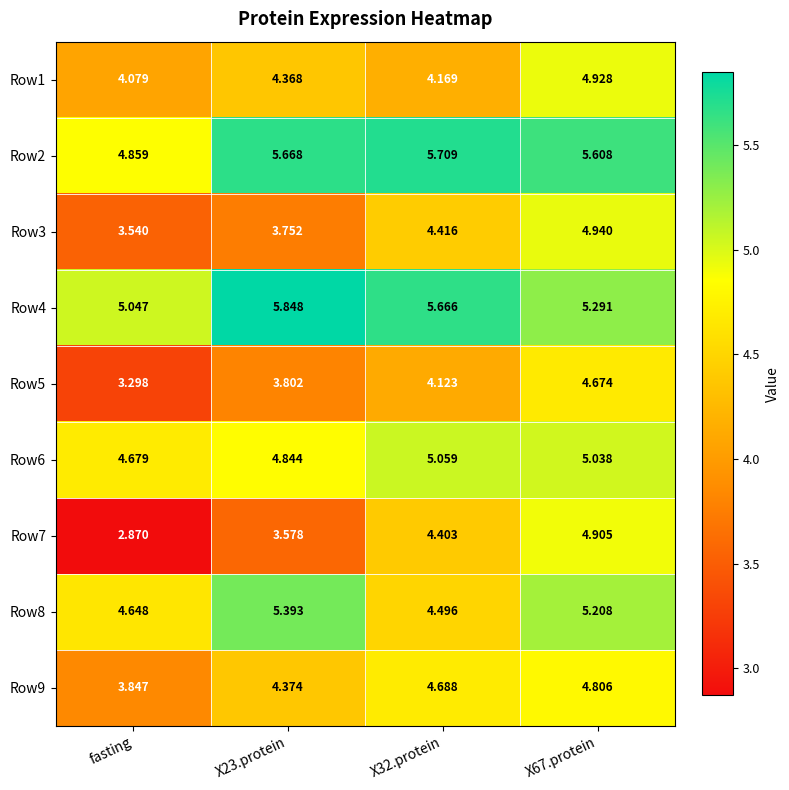

Is the value of Row9 at X32.protein greater than the value of Row5 at X32.protein?

Yes